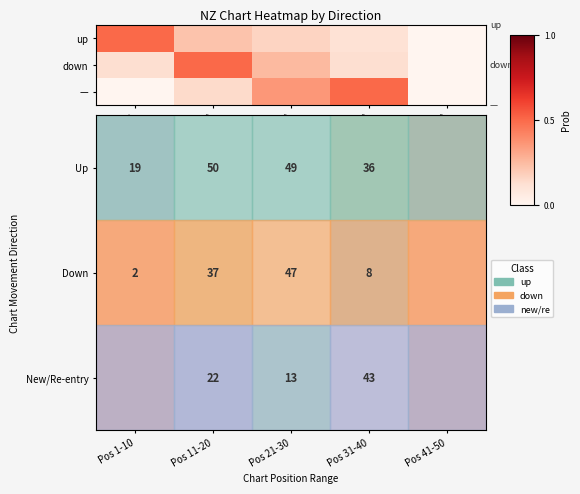

True or false: New/Re-entry has a value of 17 at Pos 21-30.

False